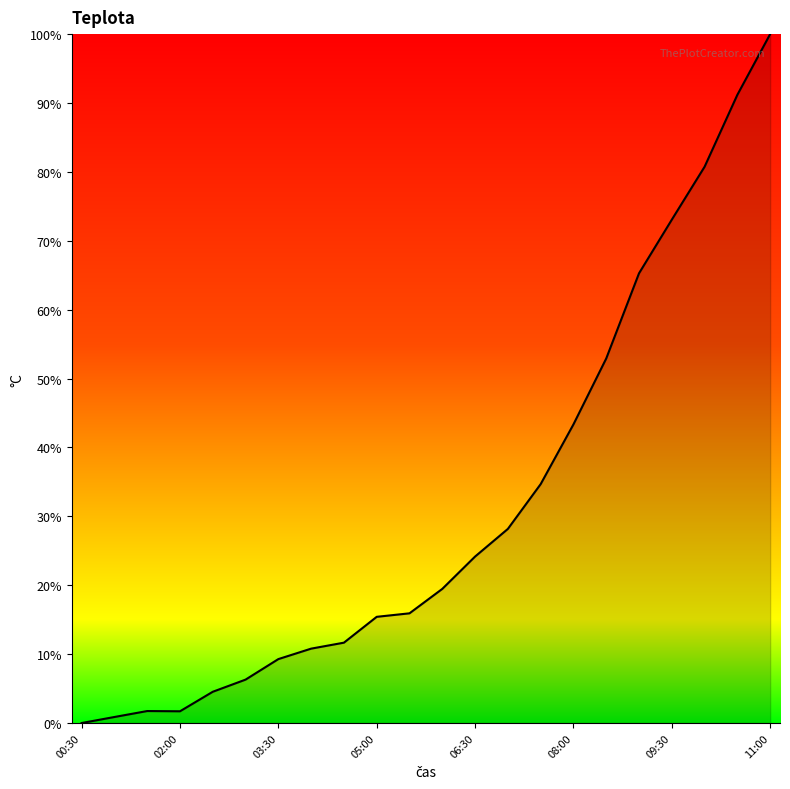

What is the difference between the maximum and minimum values?

100.0